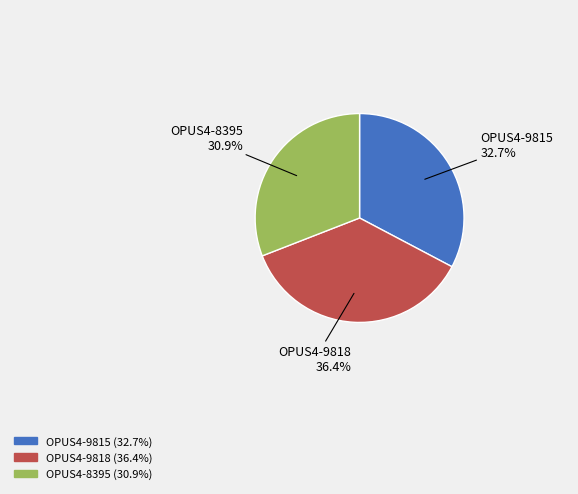

Count the number of slices in the pie.

3